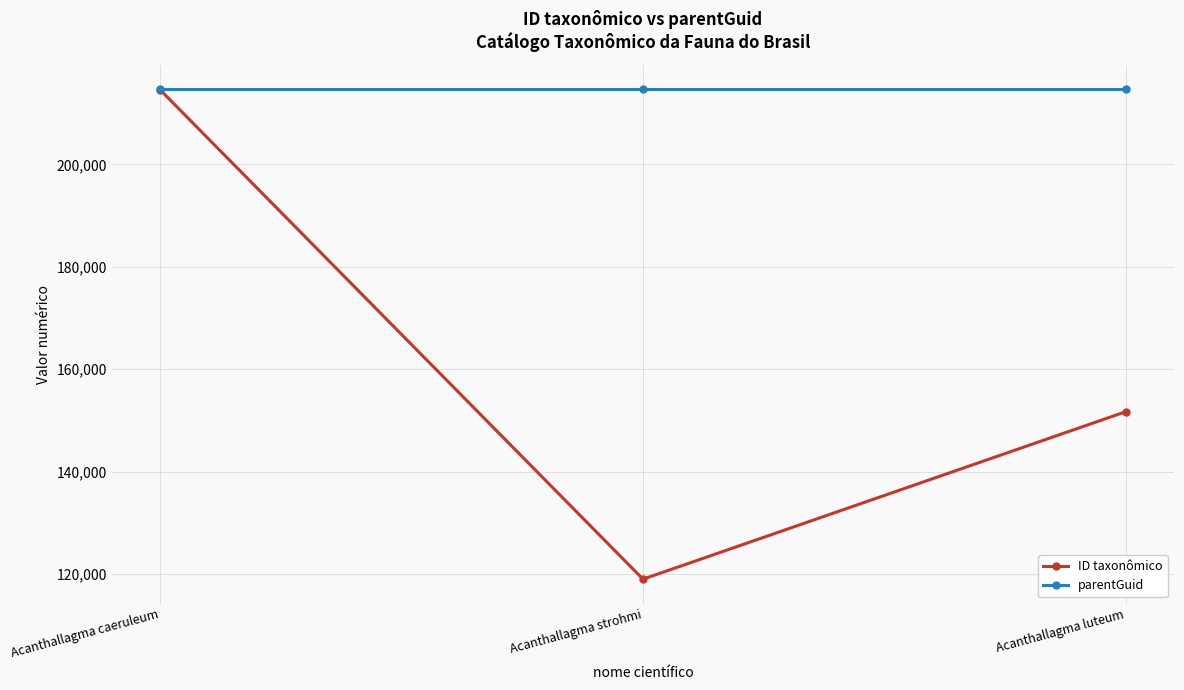

What position from the left is Acanthallagma luteum?

3